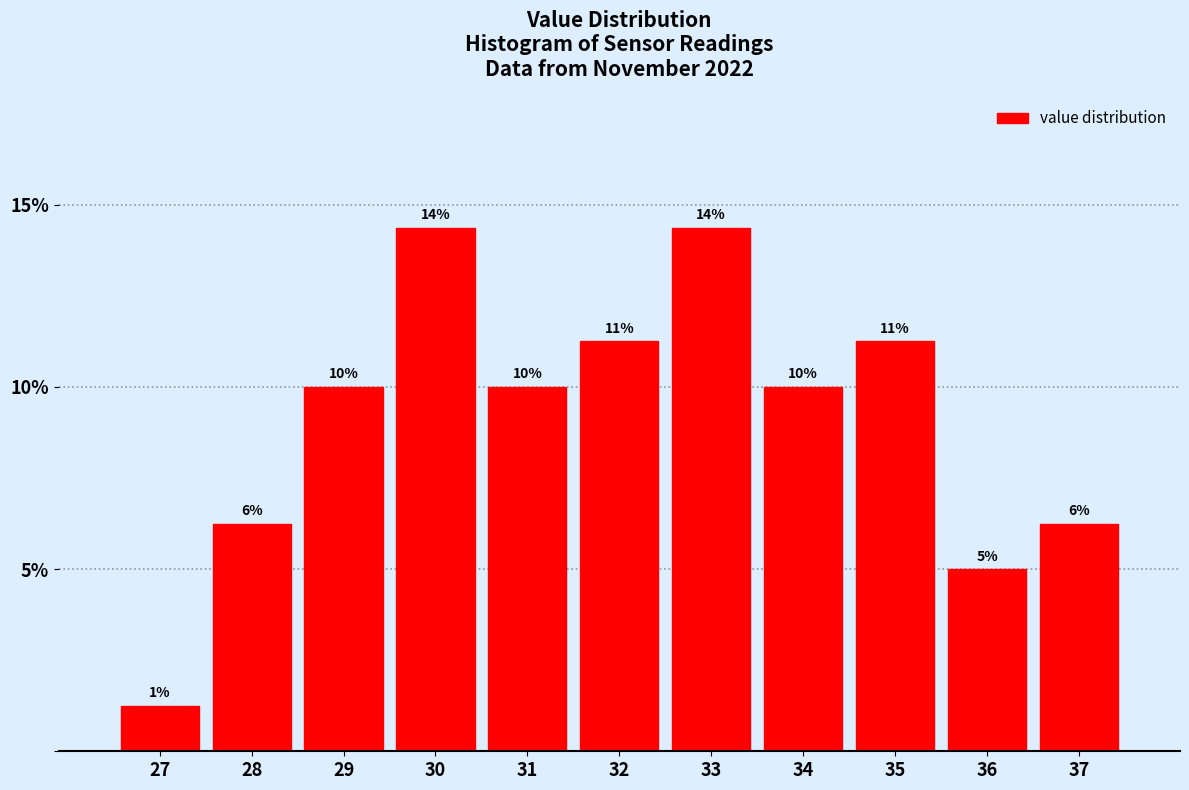

How many bars are there in total?

11